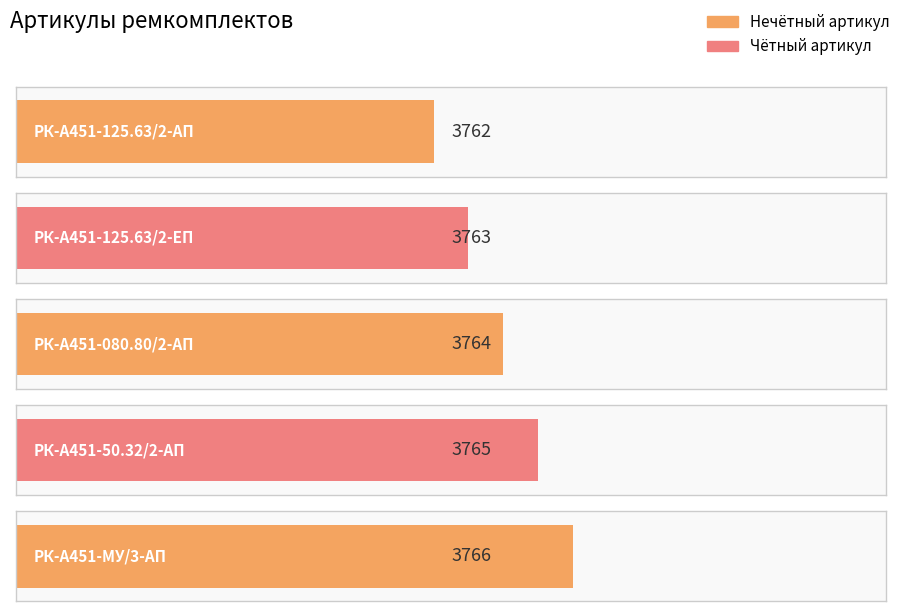

What is the label of the 3rd bar from the left?

РК-А451-080.80/2-АП